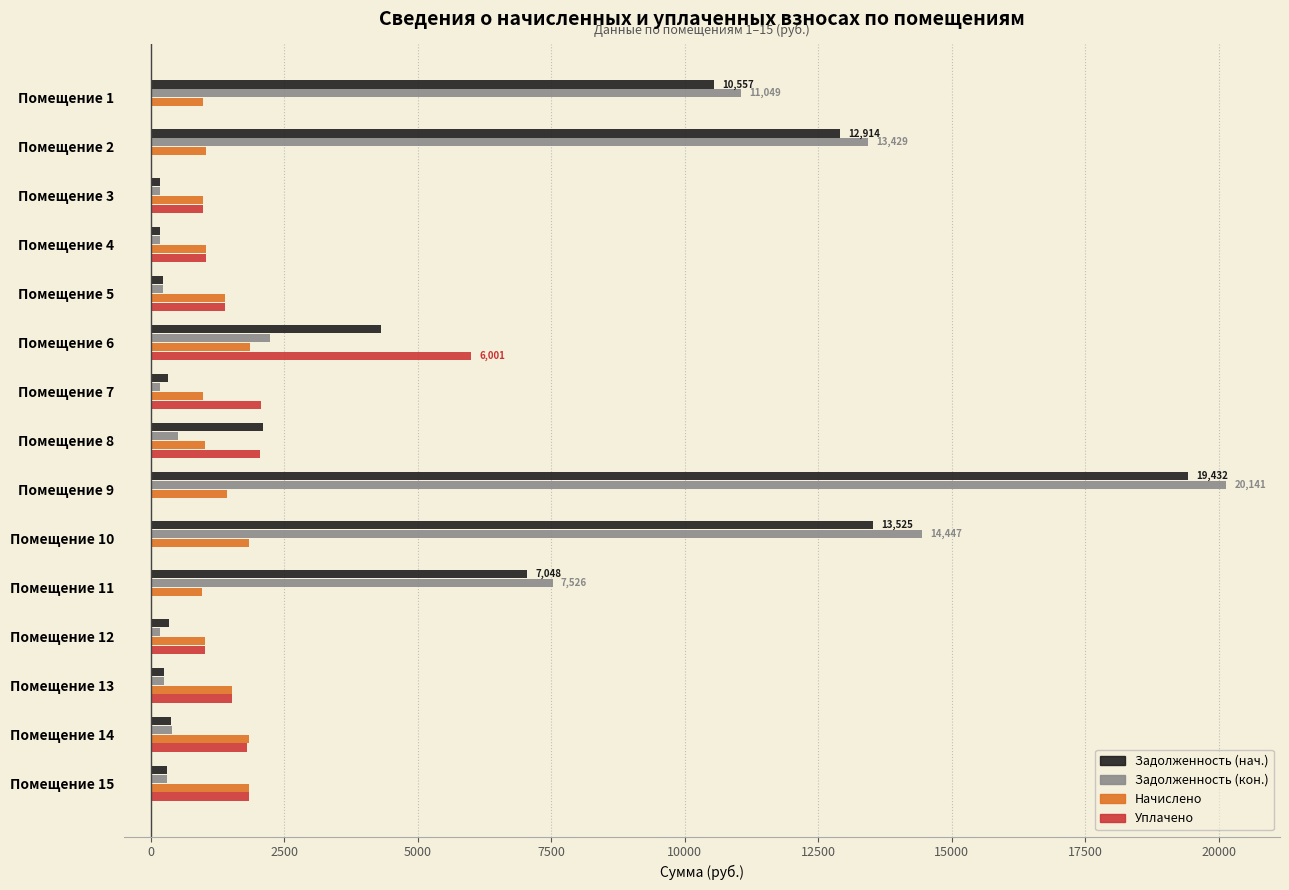

What is the sum of all Уплачено values?

19675.7